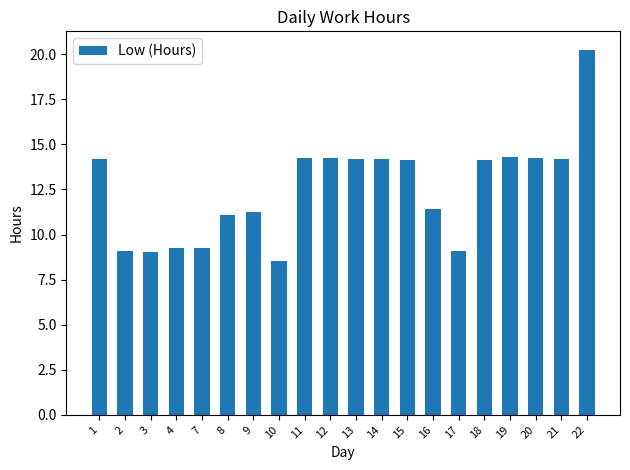

Which has a higher value, 19 or 9?

19